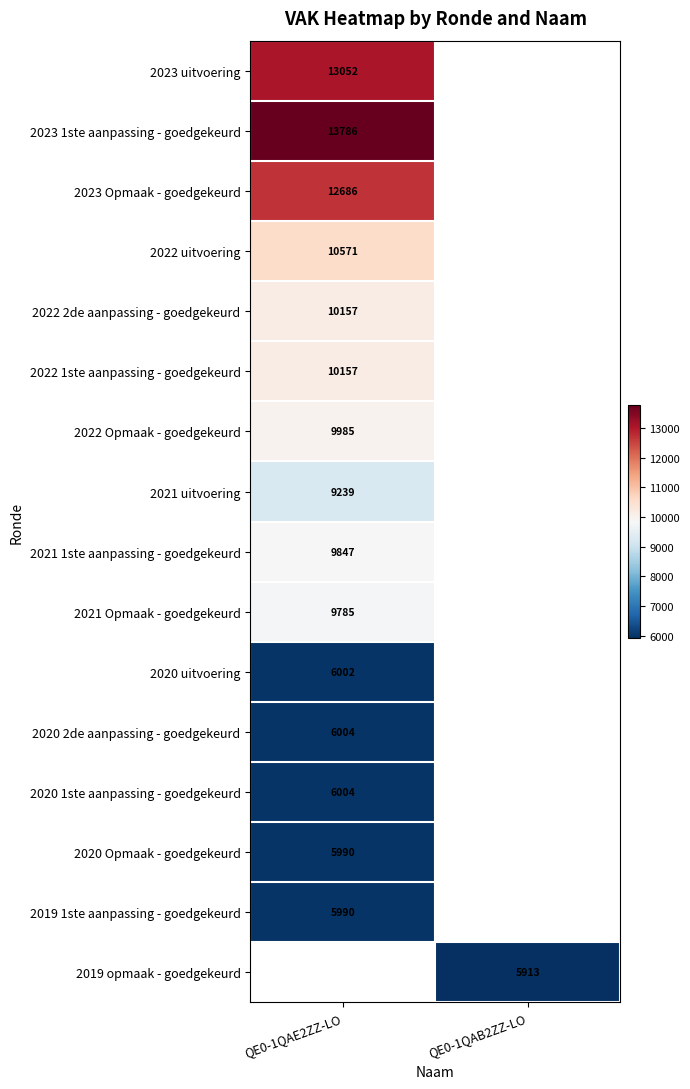

Is the value of 2021 uitvoering at QE0-1QAE2ZZ-LO greater than the value of 2020 2de aanpassing - goedgekeurd at QE0-1QAE2ZZ-LO?

Yes